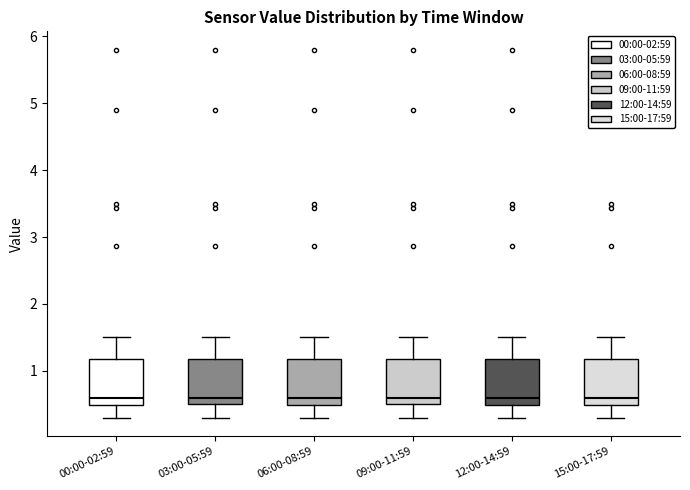

Reading left to right, read every box against the y-axis: the position of its median line, the range the box covers, and the ends of its whiskers. The values are not printed on the chart, so give them approximately, as read against the axis.

00:00-02:59: median 0.6, box 0.5 to 1.2, whiskers 0.3 to 1.5
03:00-05:59: median 0.6, box 0.5 to 1.2, whiskers 0.3 to 1.5
06:00-08:59: median 0.6, box 0.5 to 1.2, whiskers 0.3 to 1.5
09:00-11:59: median 0.6, box 0.5 to 1.2, whiskers 0.3 to 1.5
12:00-14:59: median 0.6, box 0.5 to 1.2, whiskers 0.3 to 1.5
15:00-17:59: median 0.6, box 0.5 to 1.2, whiskers 0.3 to 1.5